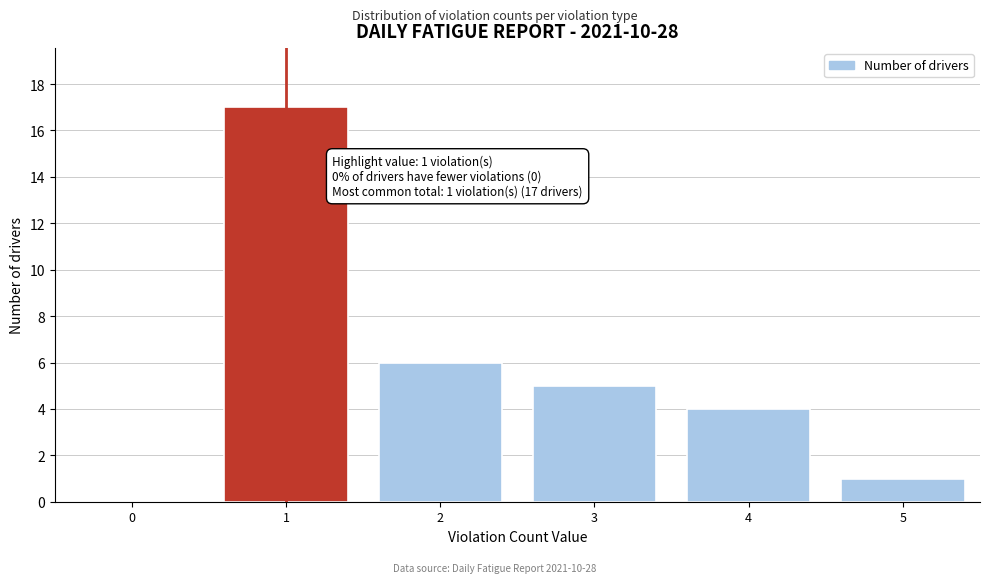

Reading left to right, extract all data points from this chart.

0=0	1=17	2=6	3=5	4=4	5=1